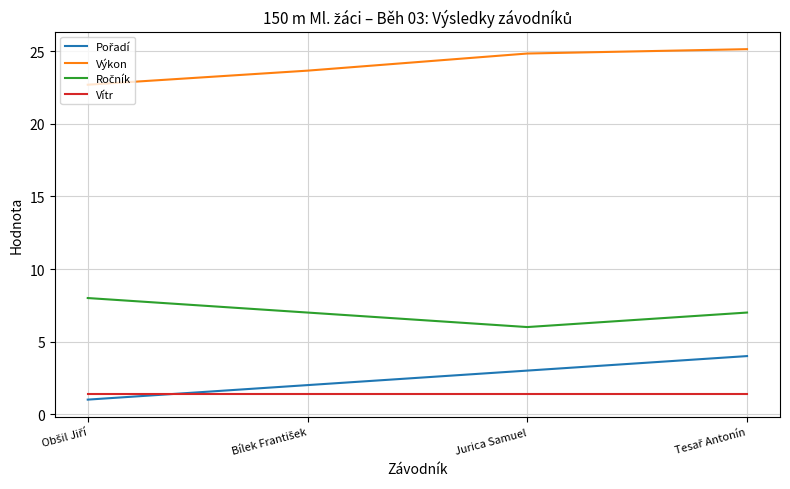

Which series has the largest total across all categories?

Výkon